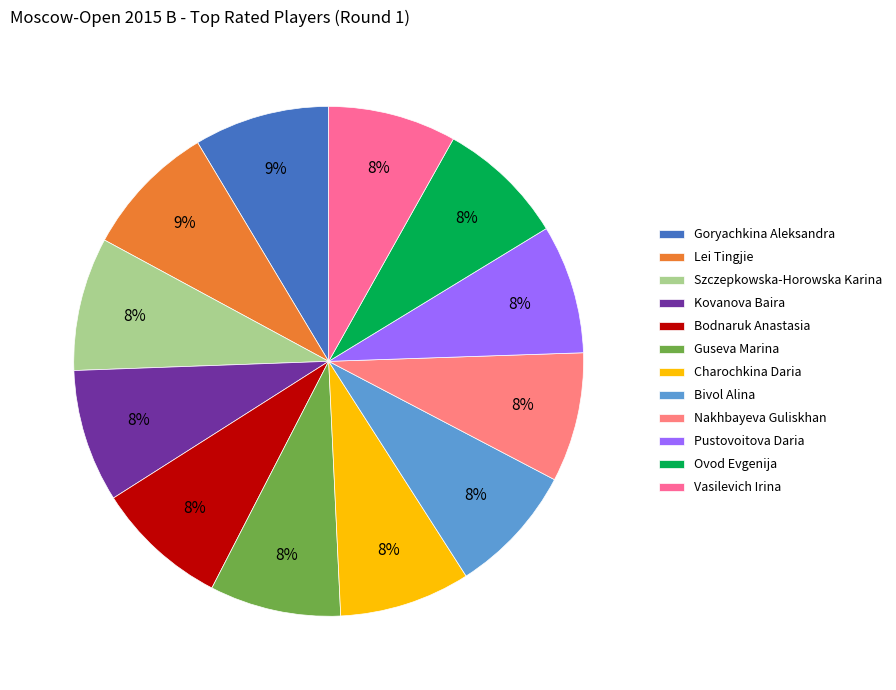

Is it true that Goryachkina Aleksandra is 9% of the pie?

True